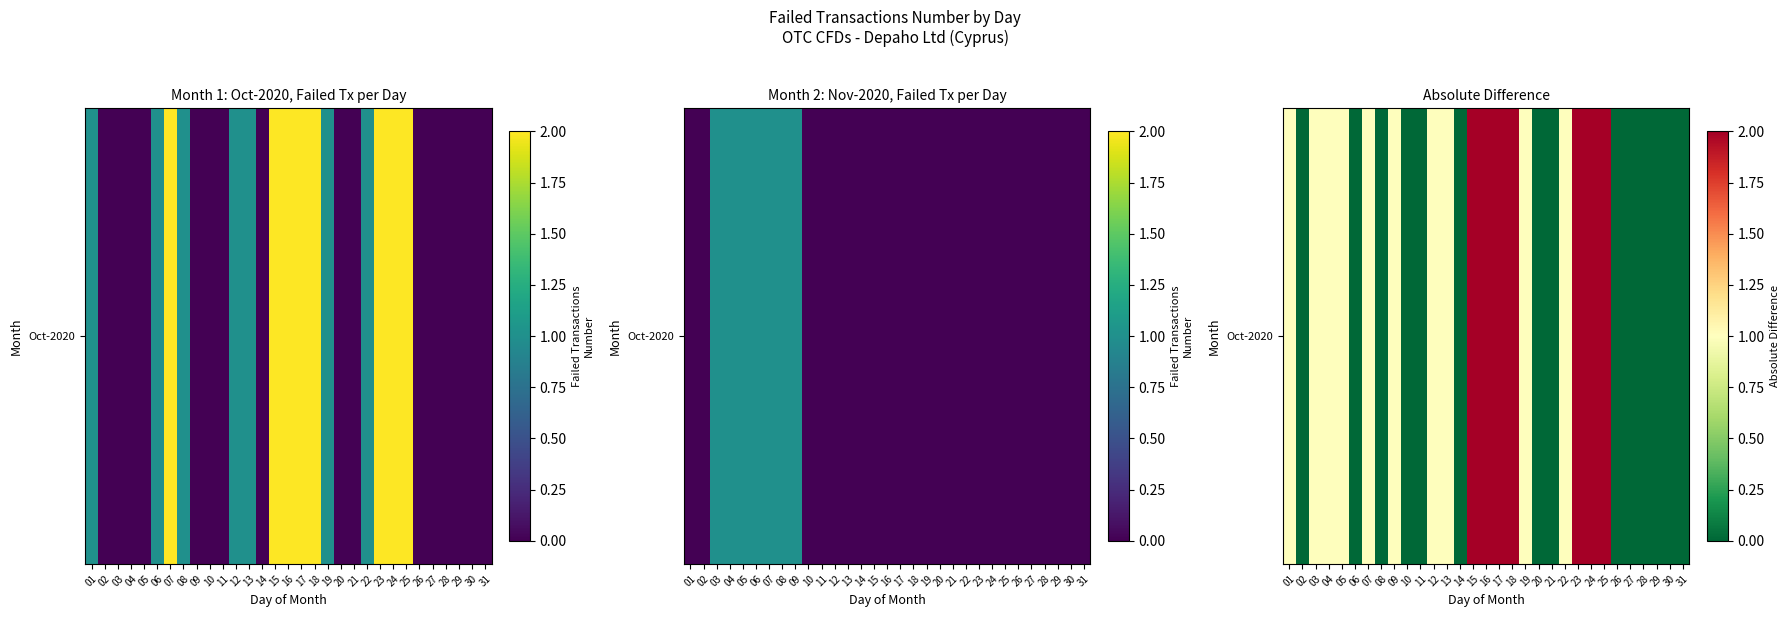

Rank the categories by value from lowest to highest.

02, 06, 08, 10, 11, 14, 20, 21, 26, 27, 28, 29, 30, 31, 01, 03, 04, 05, 07, 09, 12, 13, 19, 22, 15, 16, 17, 18, 23, 24, 25